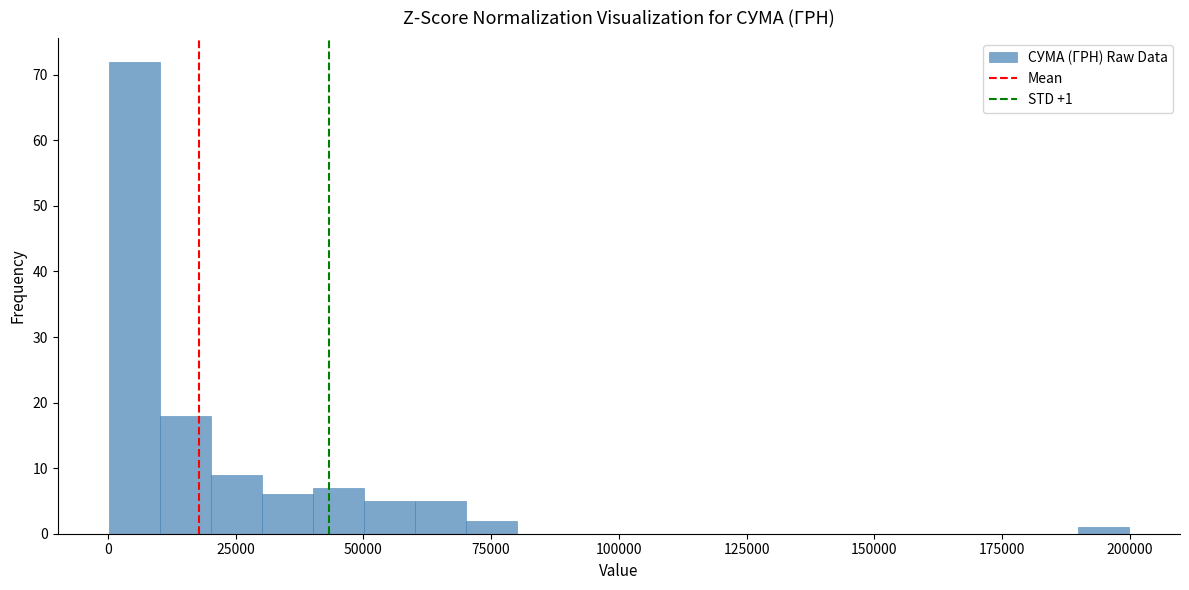

Around what value on the x-axis is the tallest bar? Give the approximate position of its centre, as read against the axis.

5000